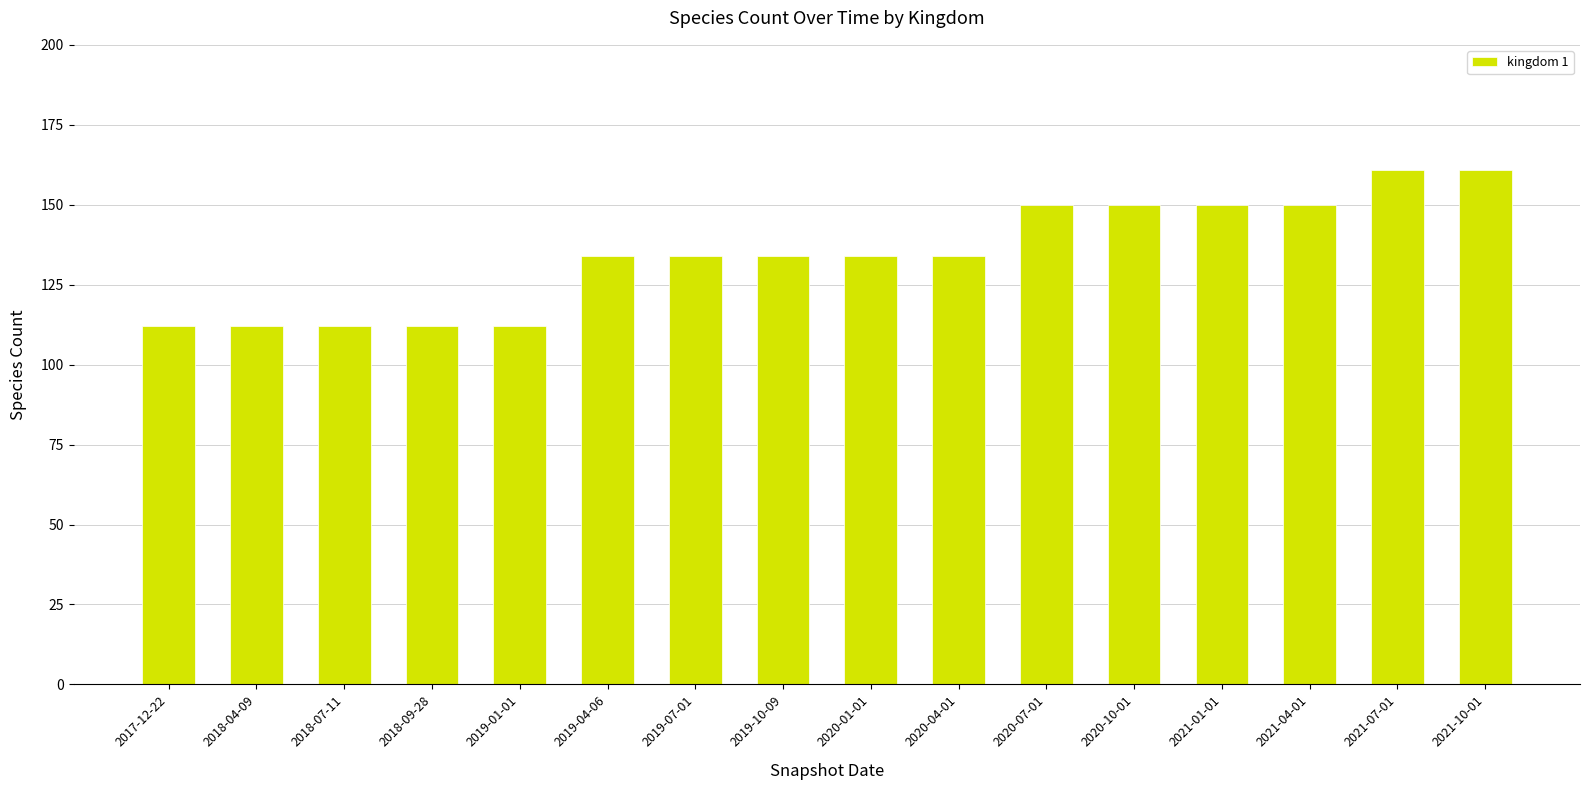

The value at 2018-04-09 is 186. True or false?

False